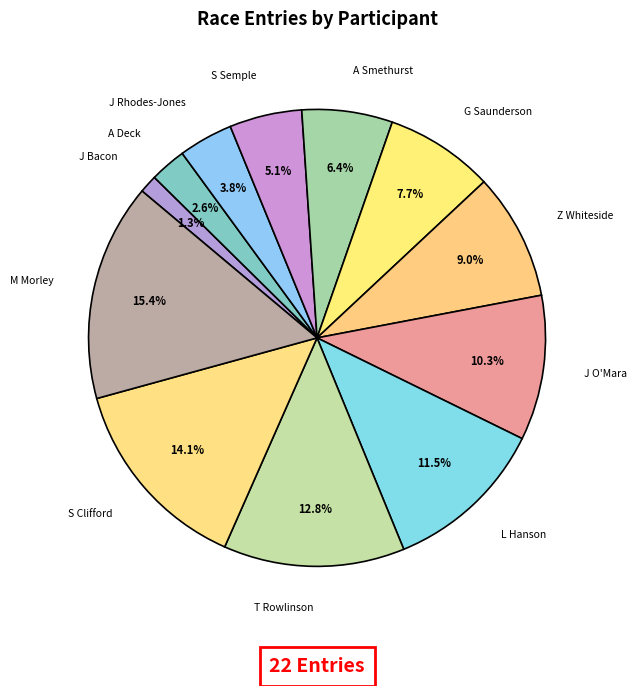

Is J O'Mara the majority of the pie?

No